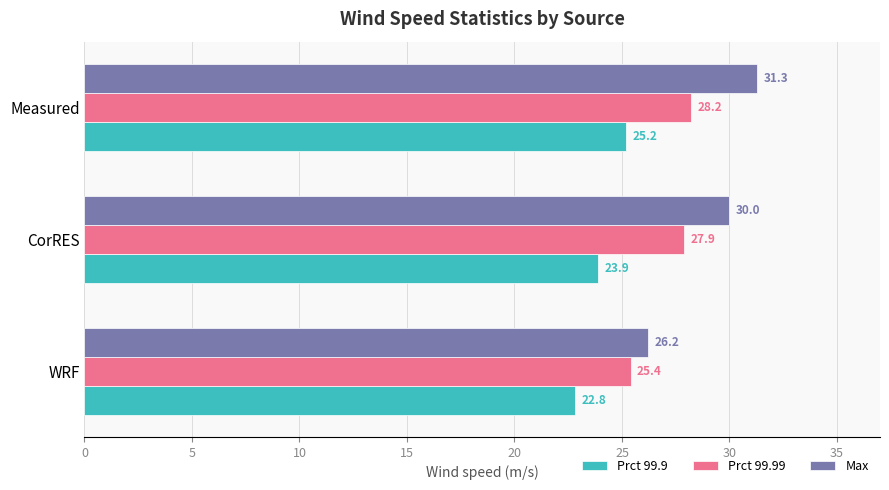

Rank the categories by Max value from lowest to highest.

WRF, CorRES, Measured